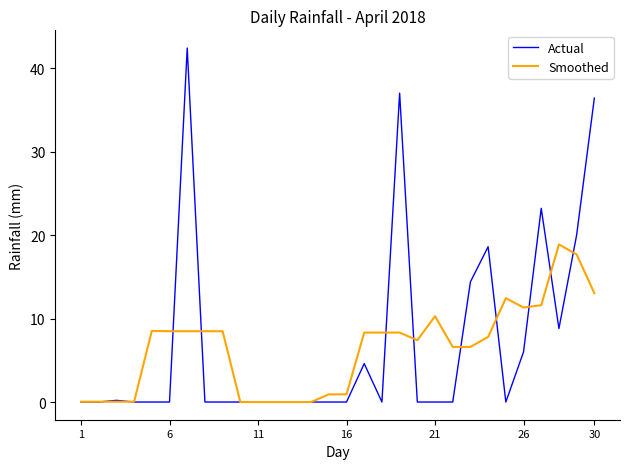

List the series in order of their peak value, highest first.

Actual, Smoothed